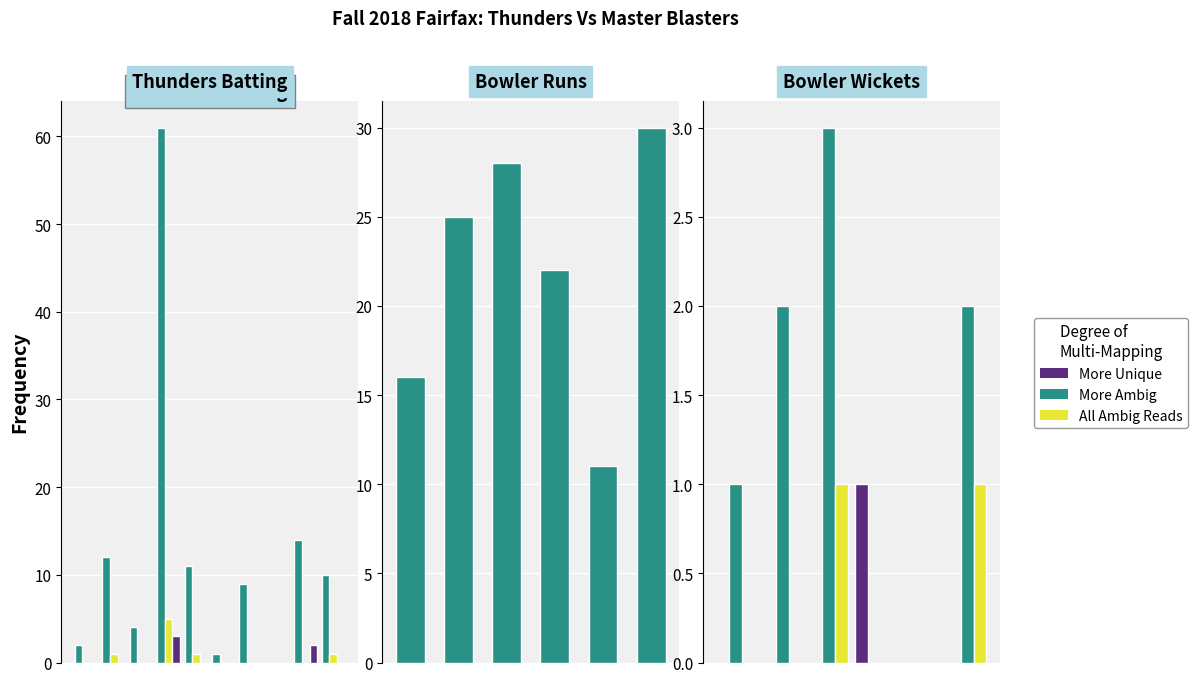

What is the value of the More Unique bar at the 4th from the left?

1